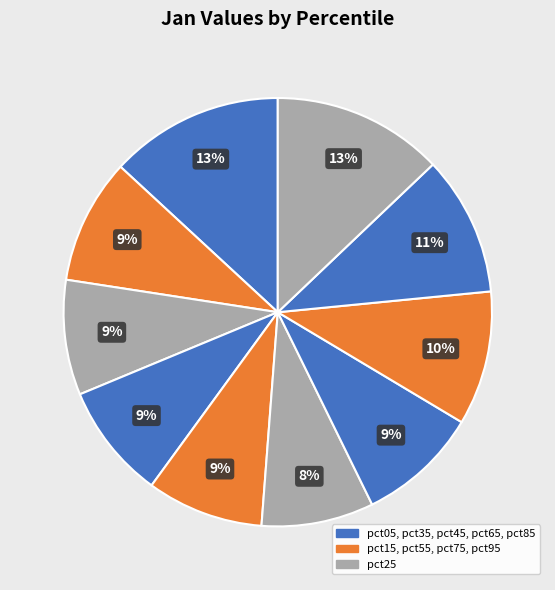

How many slices are in this pie chart?

10